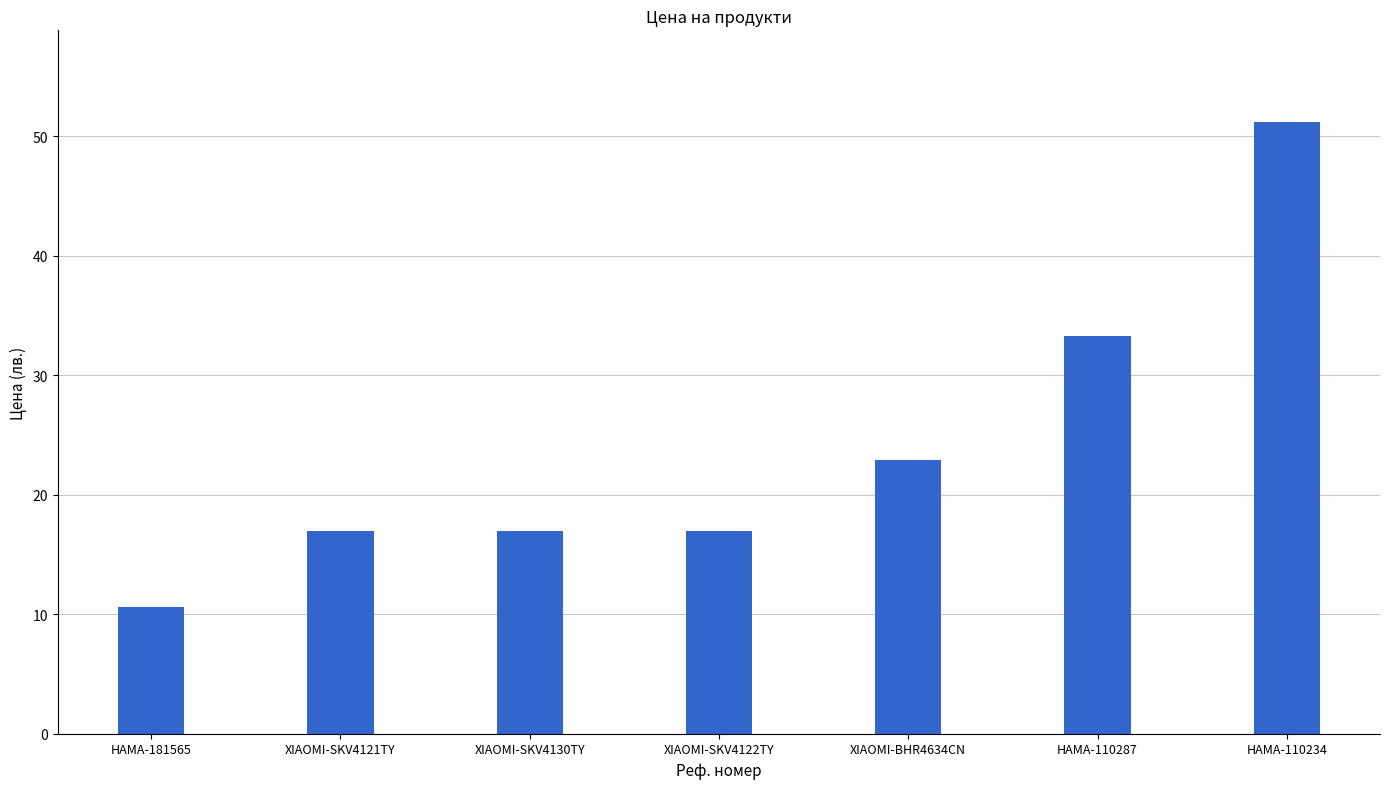

The chart shows a value of 7.0 at XIAOMI-SKV4121TY. True or false?

False